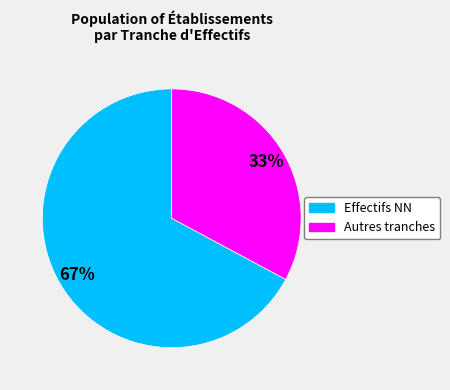

Is there any slice that represents more than half of the pie?

Yes